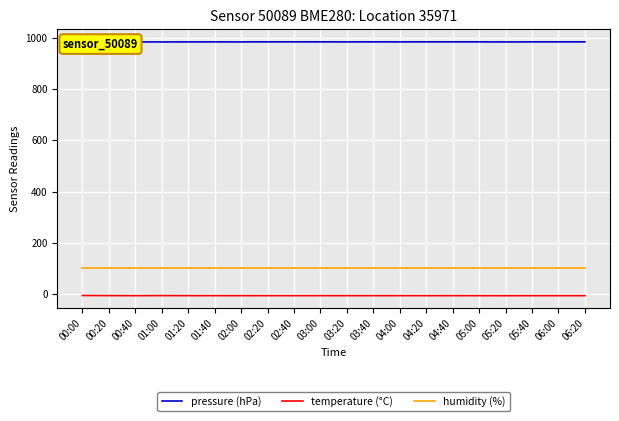

In pressure (hPa), how many points are higher than both neighbors (excluding endpoints)?

7